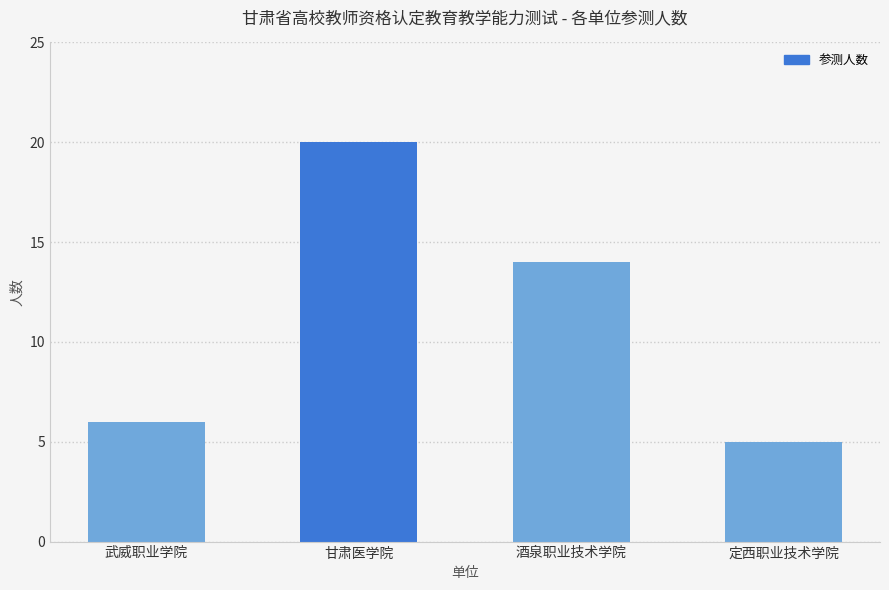

Are the bars grouped side by side (vs. stacked)?

No